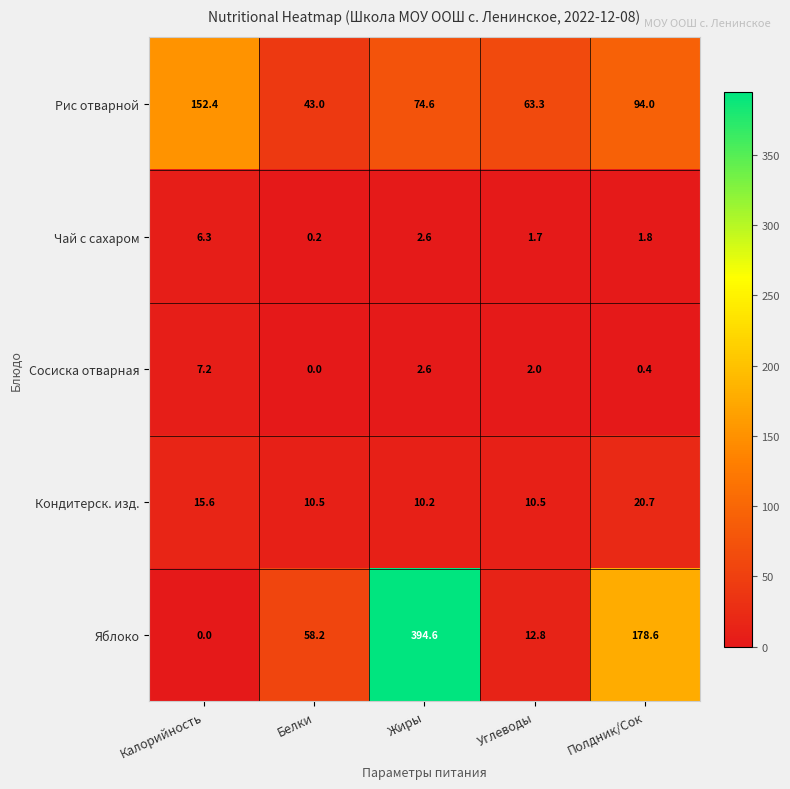

How many data points in Сосиска отварная are less than 2?

2